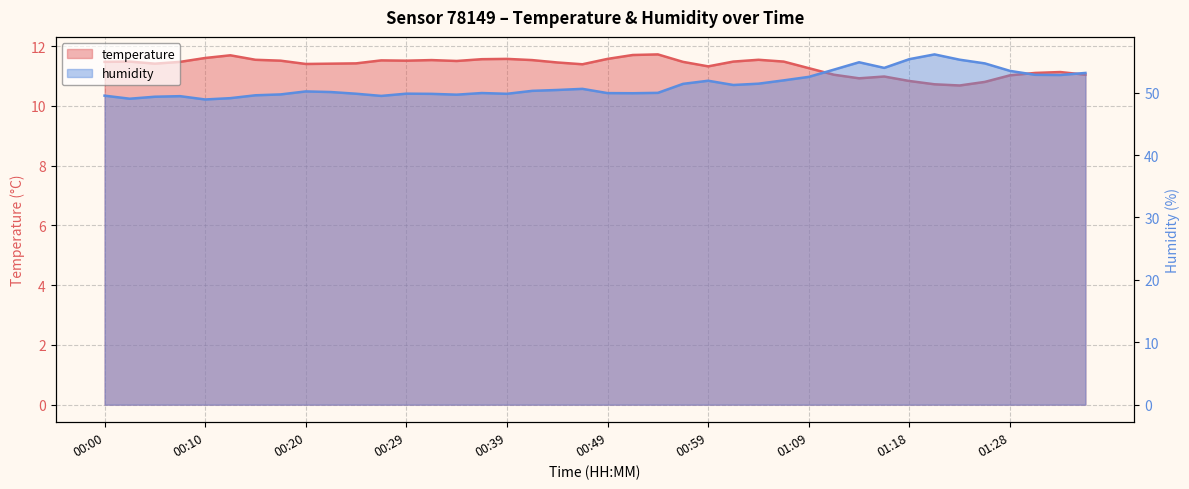

What is the value of the humidity point at the 40th from the left?

53.1